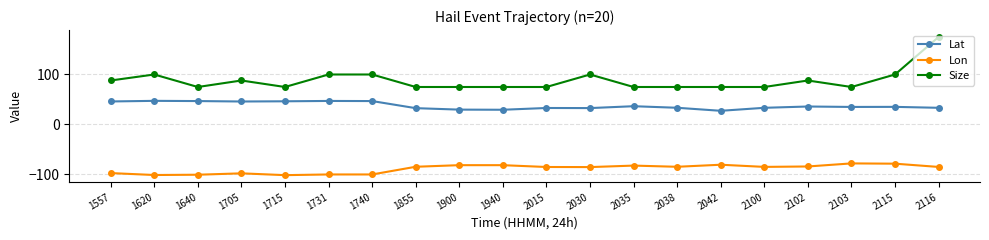

How many values in the Lon series exceed -84?

7